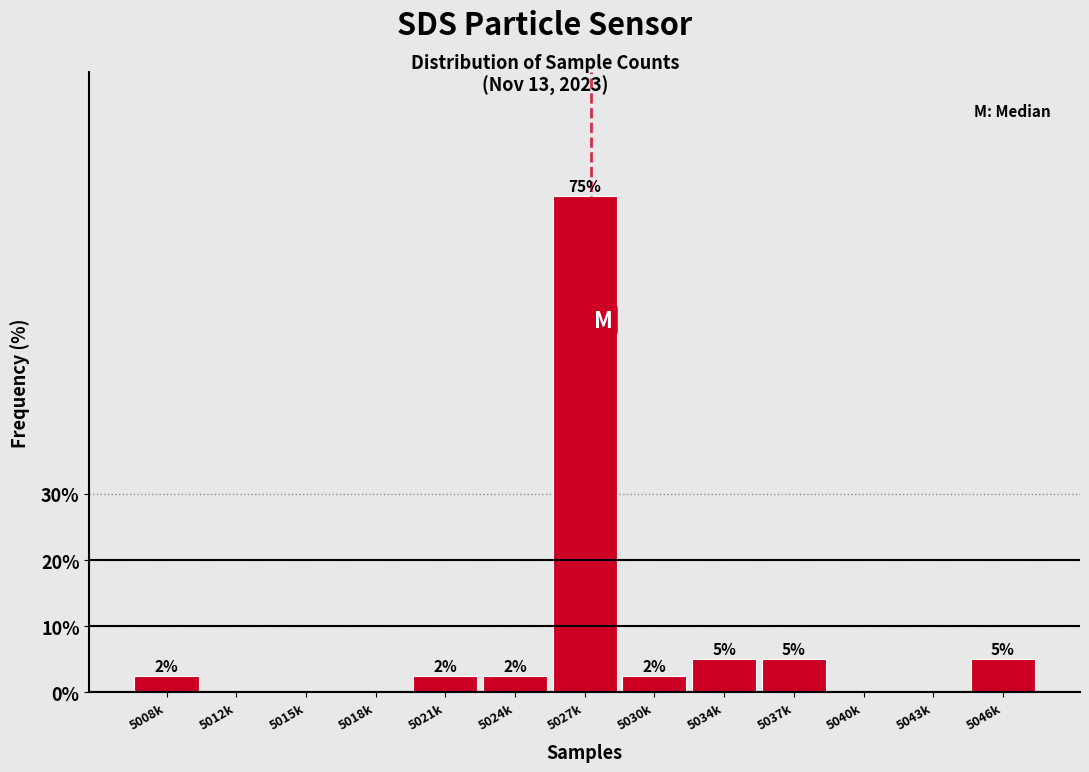

The chart shows a value of 2.5 at 5030k. True or false?

True